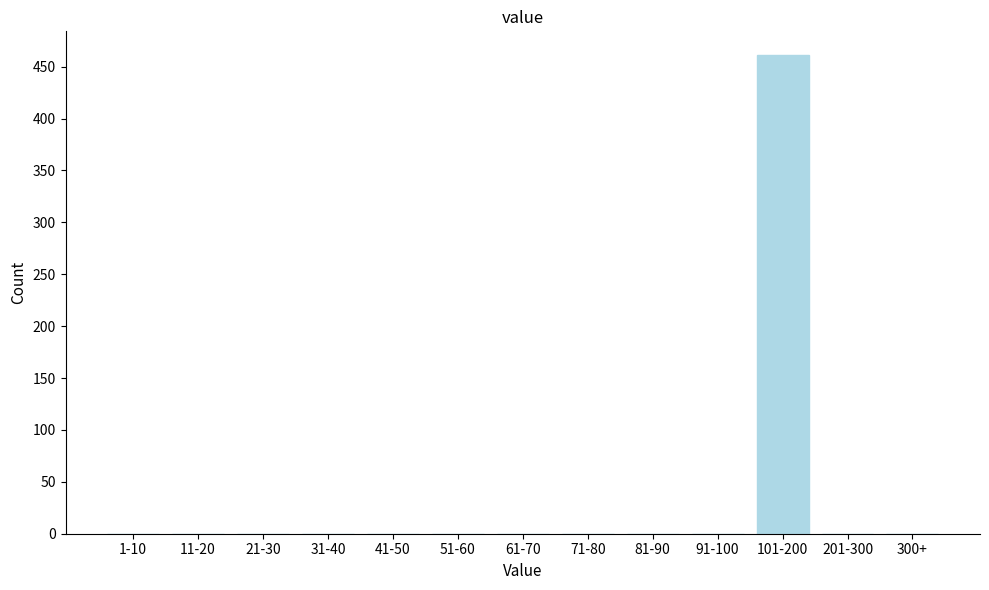

Reading right to left, transcribe all the data shown in this chart.

300+=0	201-300=0	101-200=461	91-100=0	81-90=0	71-80=0	61-70=0	51-60=0	41-50=0	31-40=0	21-30=0	11-20=0	1-10=0